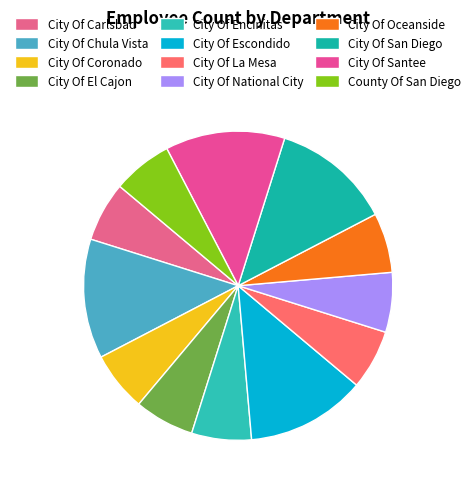

True or false: City Of Oceanside accounts for 1% of the total.

False